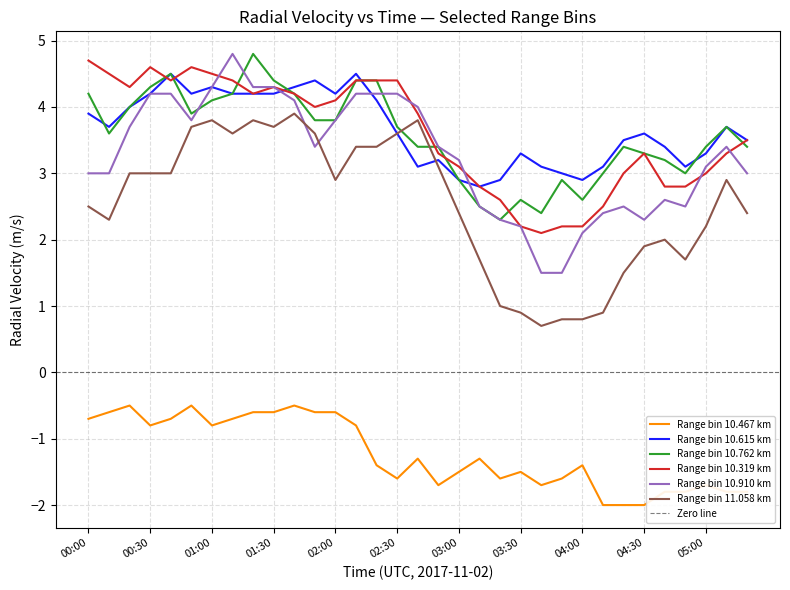

Which has a higher value, 04:40 or 00:20?

00:20